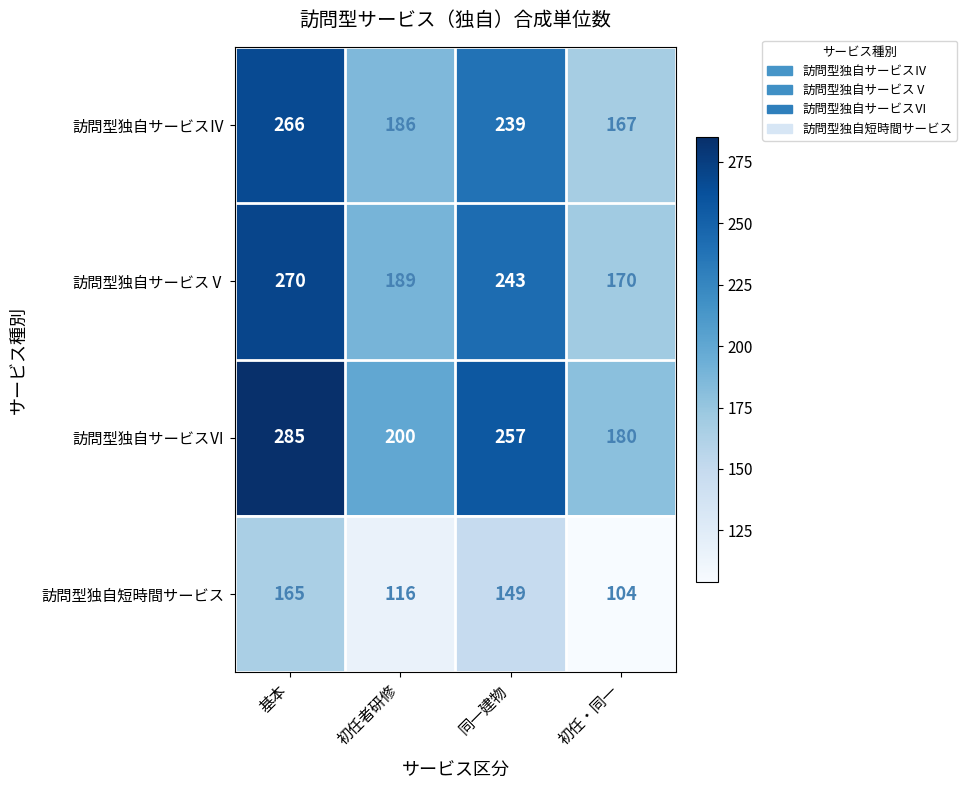

Which category has the highest value across all series?

基本